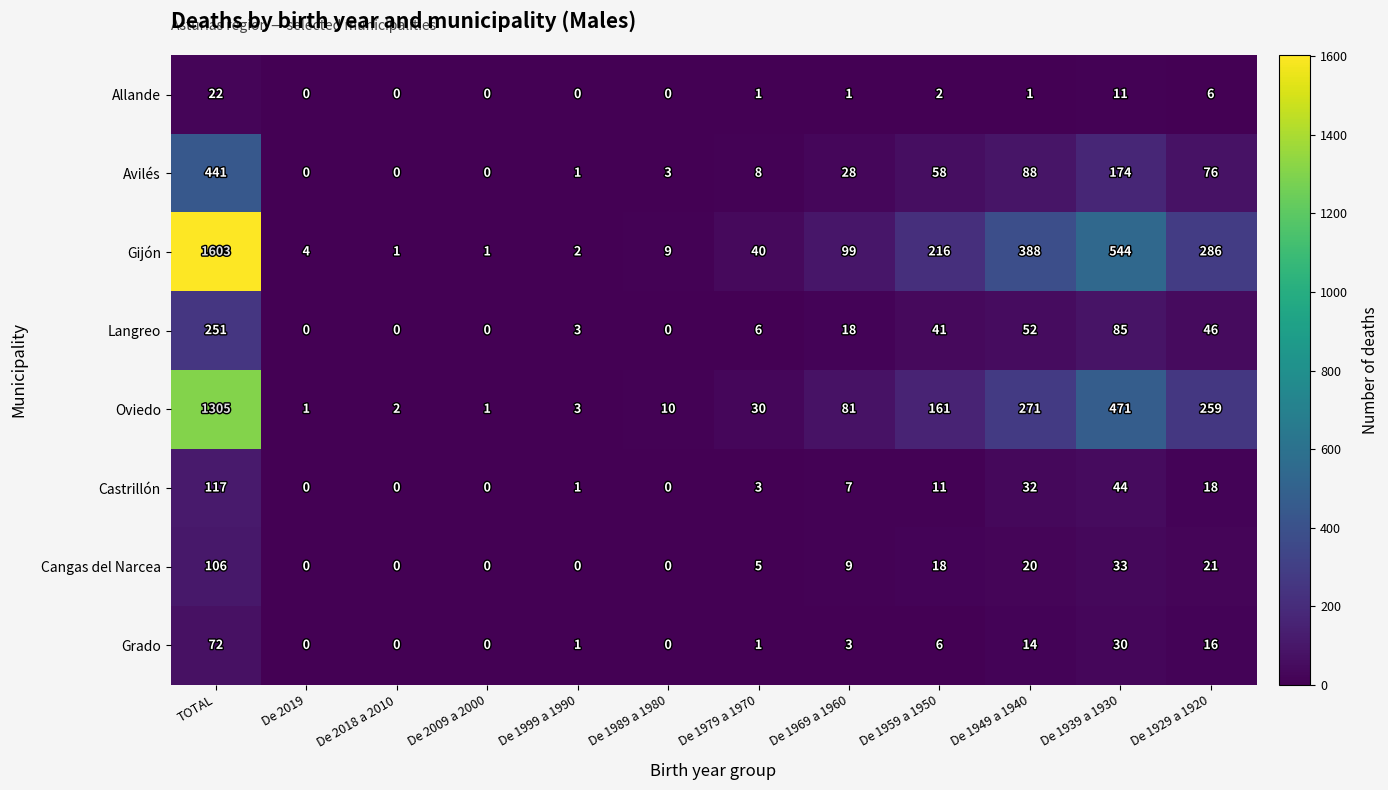

What is the total value across all series at De 1949 a 1940?

866